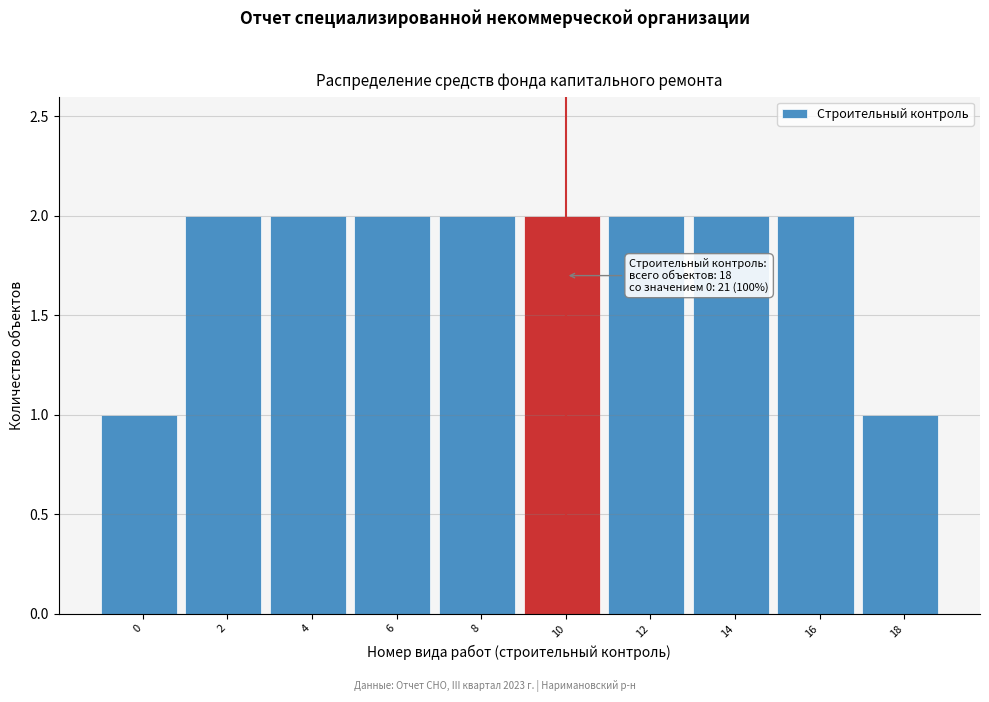

Reading right to left, extract all data points from this chart.

1	2	2	2	2	2	2	2	2	1